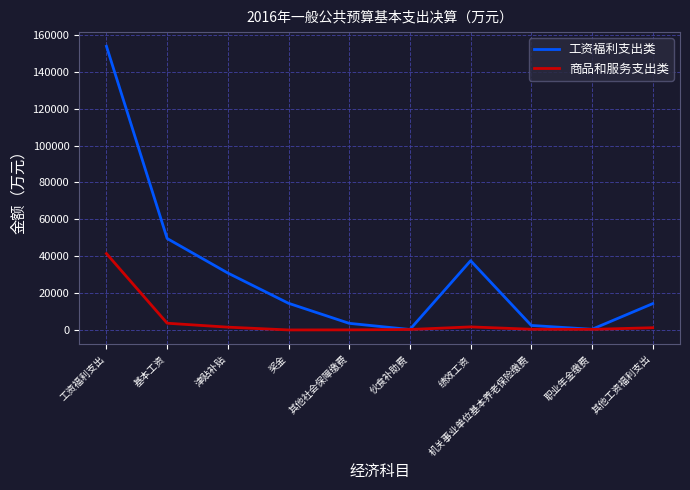

Which series has the largest range (max minus min)?

工资福利支出类